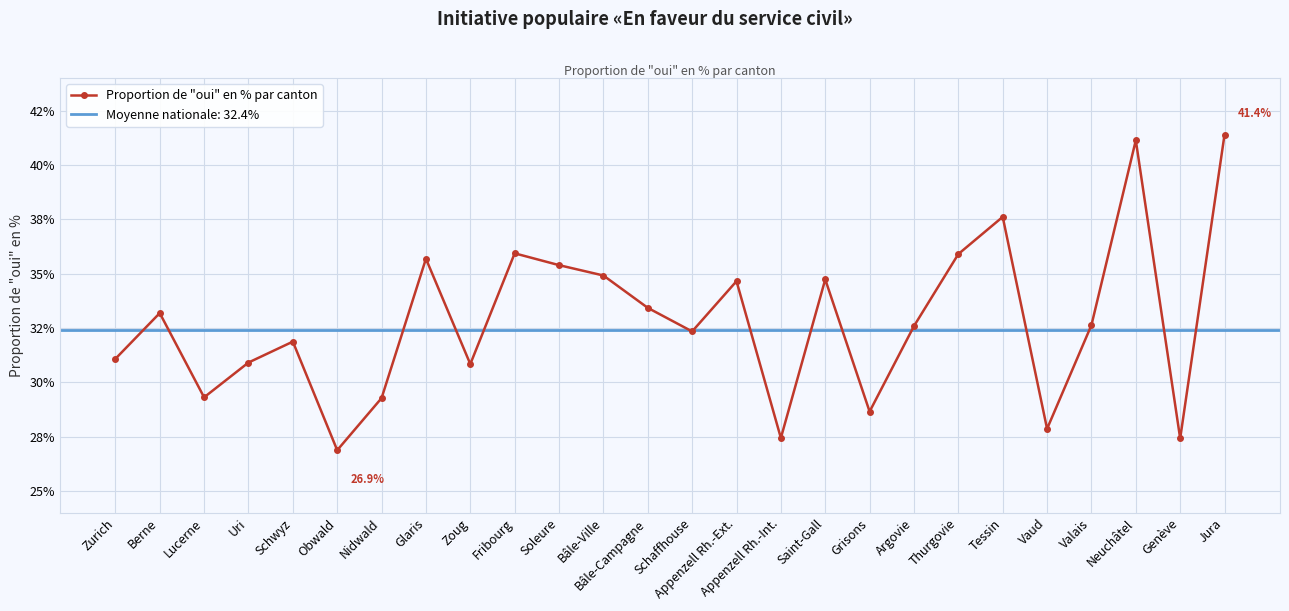

List the labels in order of value, smallest first.

Obwald, Genève, Appenzell Rh.-Int., Vaud, Grisons, Nidwald, Lucerne, Zoug, Uri, Zurich, Schwyz, Schaffhouse, Argovie, Valais, Berne, Bâle-Campagne, Appenzell Rh.-Ext., Saint-Gall, Bâle-Ville, Soleure, Glaris, Thurgovie, Fribourg, Tessin, Neuchâtel, Jura